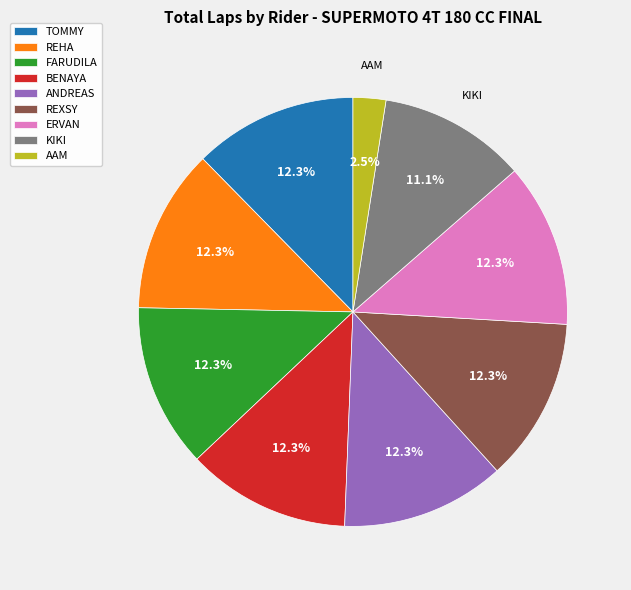

Is AAM the majority of the pie?

No